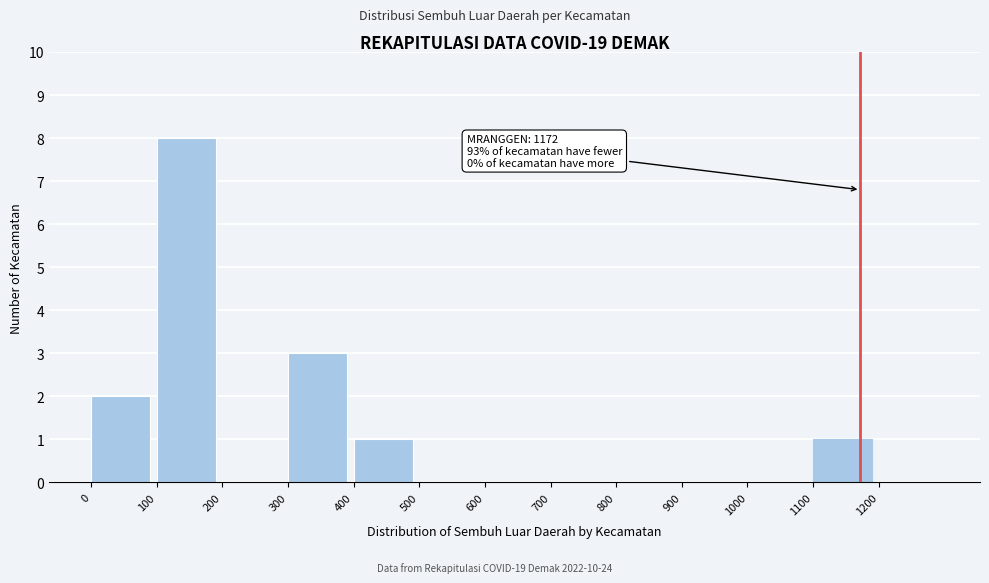

Over which range of the x-axis is the bar tallest?

100 to 200